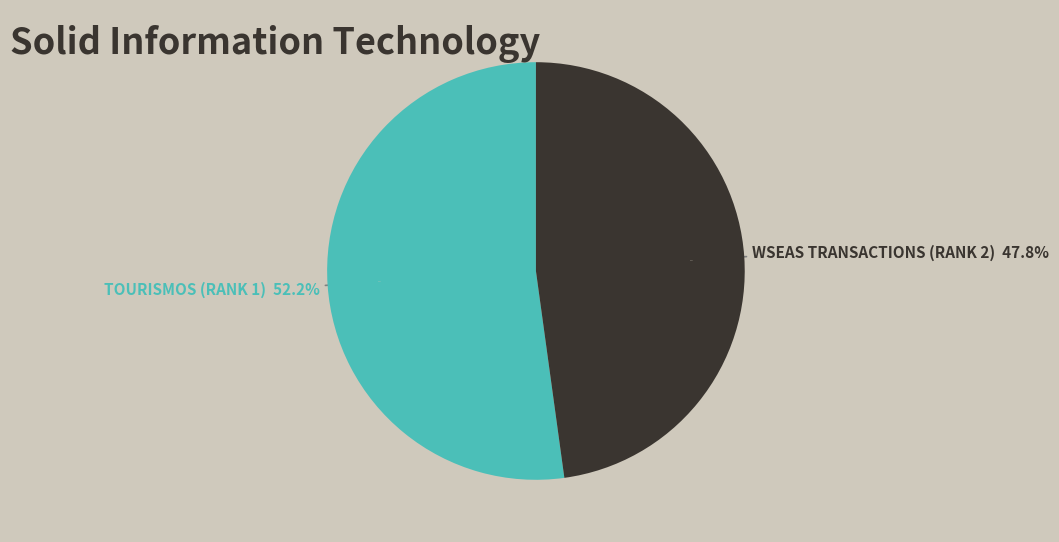

To the nearest percent, what portion does WSEAS Transactions (Rank 2) represent?

48%